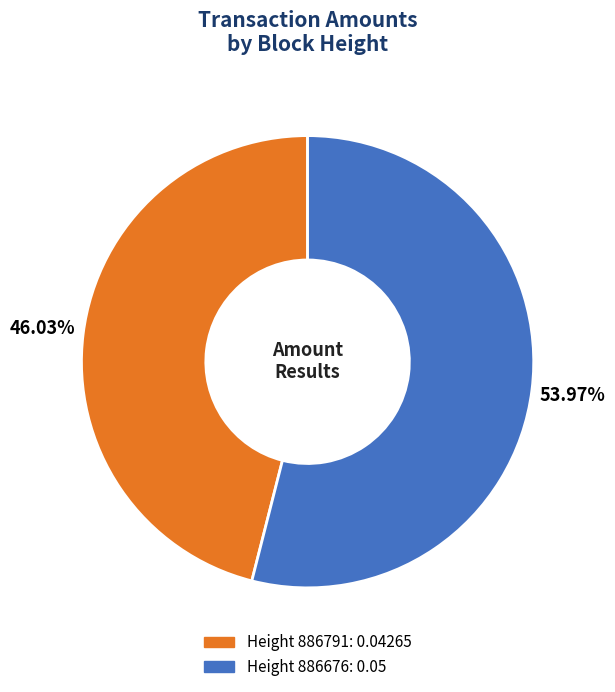

To the nearest percent, what is the difference between the largest and smallest slice percentages?

8%